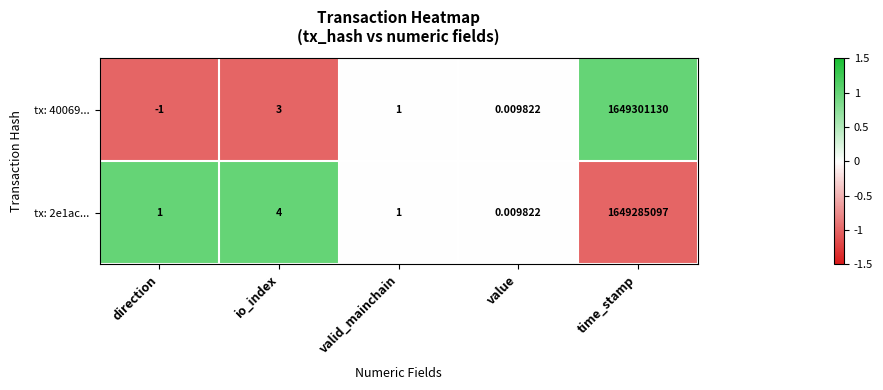

At which category is the sum across all series the highest?

time_stamp